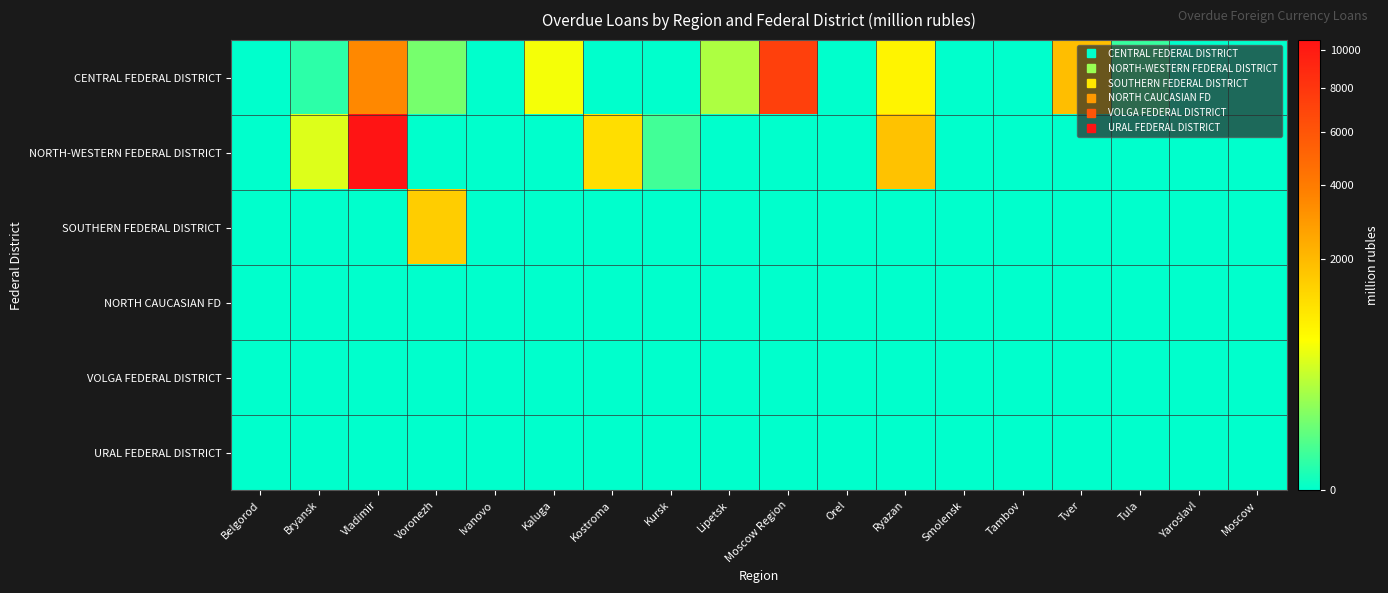

What is the spread (max minus min) of values at Voronezh?

1554